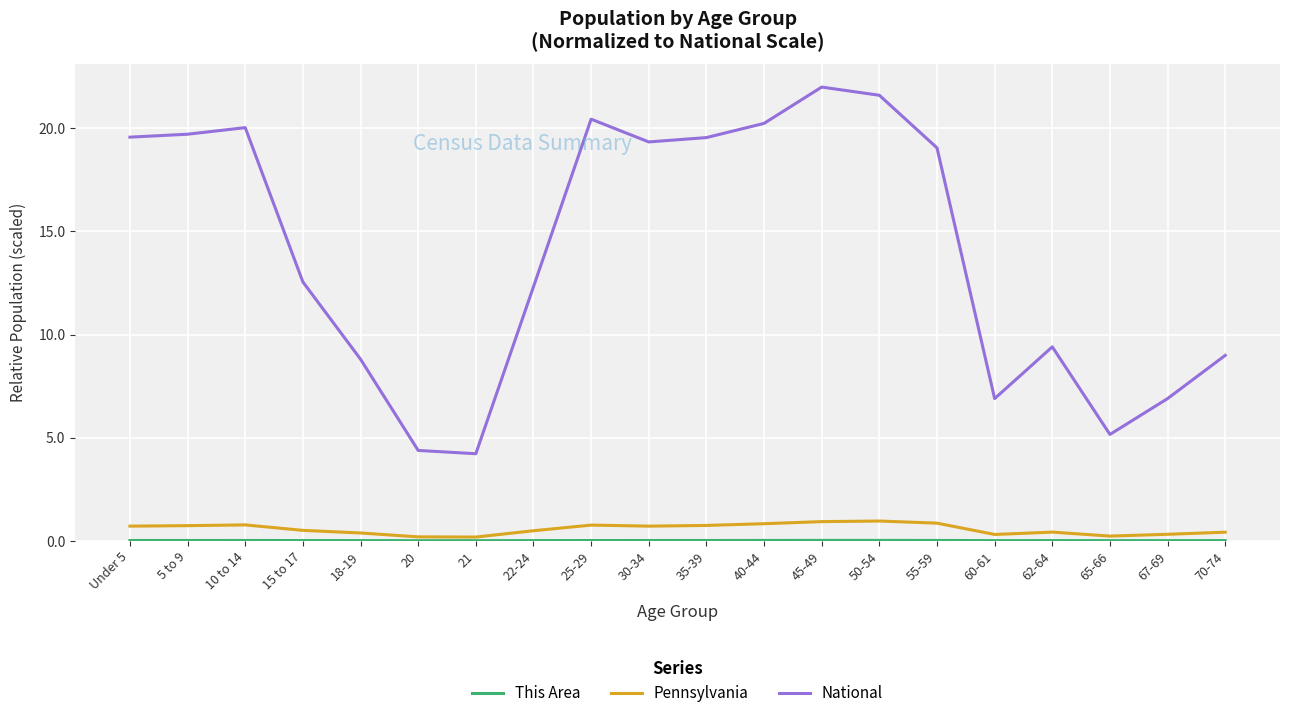

Between 20 and 67-69, which series saw the biggest shift?

National